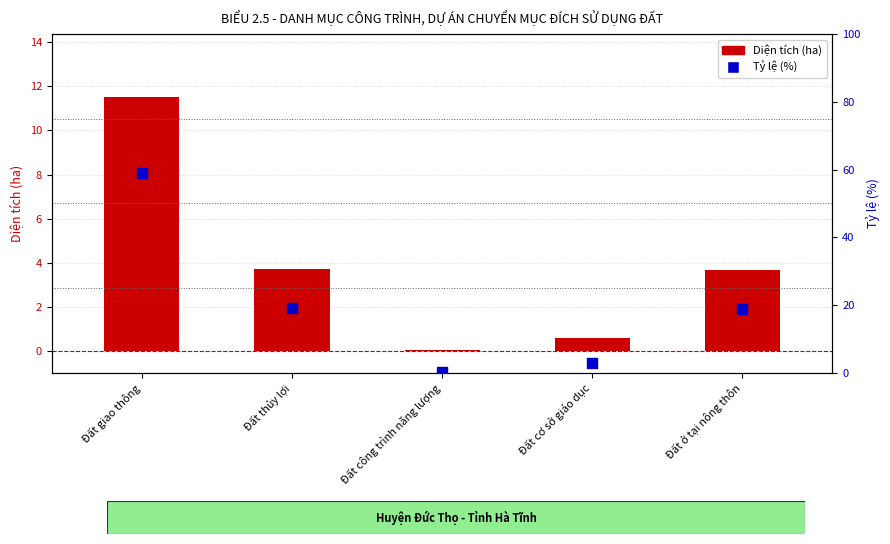

Which series contains the highest Y value?

Tỷ lệ (%)